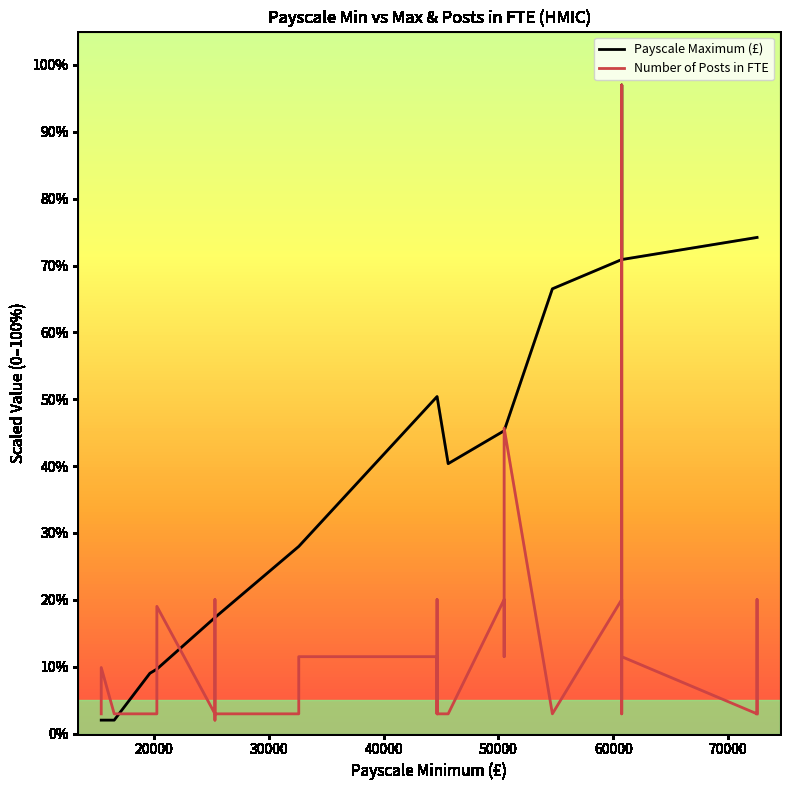

Reading left to right, what are all the values shown in this chart?

Payscale Maximum (£): 2.0	2.0	2.0	2.0	2.0	2.0	9.0	9.0	9.6	9.6	17.3	17.3	17.3	17.3	28.0	28.0	50.4	50.4	50.4	50.4	40.4	40.4	45.3	45.3	45.3	45.3	45.3	66.5	70.9	70.9	97.0	70.9	70.9	70.9	74.2	74.2	74.2	74.2	74.2	74.2
Number of Posts in FTE: 2.9	2.9	9.9	2.9	2.9	2.9	2.9	2.9	2.9	19.0	2.9	2.0	20.0	2.9	2.9	11.5	11.5	2.9	20.0	2.9	2.9	2.9	20.0	20.0	20.0	11.5	45.7	2.9	20.0	20.0	2.9	97.0	20.0	11.5	2.9	2.9	2.9	20.0	2.9	2.9